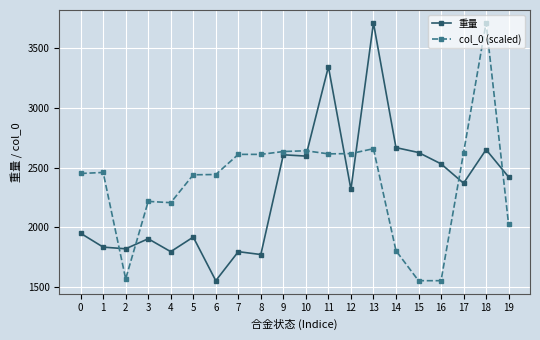

What is the difference between the 重量 values at 6 and 9?

1054.0